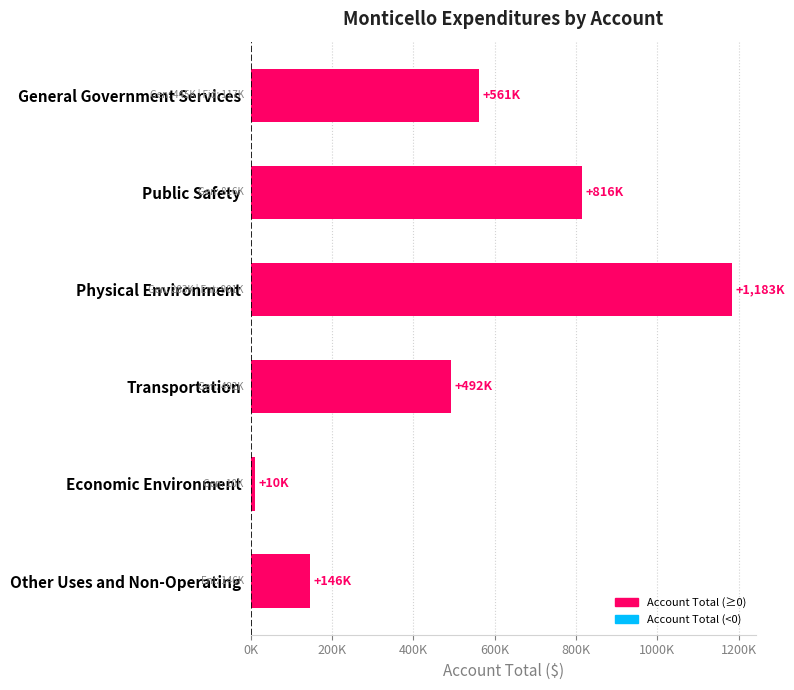

Rank the categories by value from highest to lowest.

Physical Environment, Public Safety, General Government Services, Transportation, Other Uses and Non-Operating, Economic Environment